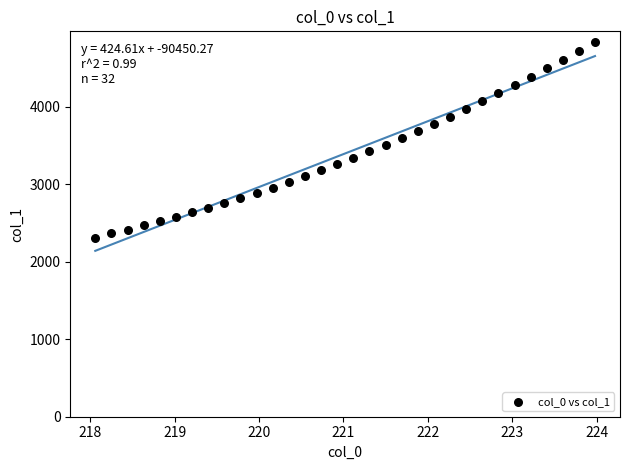

What is the range of X values (max minus min)?

5.9